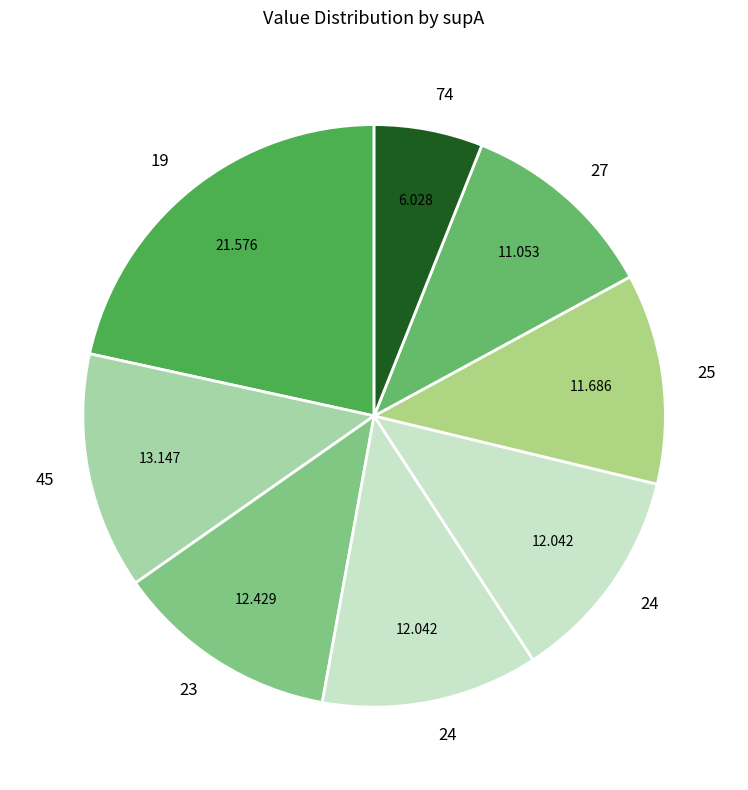

Count the number of slices in the pie.

8